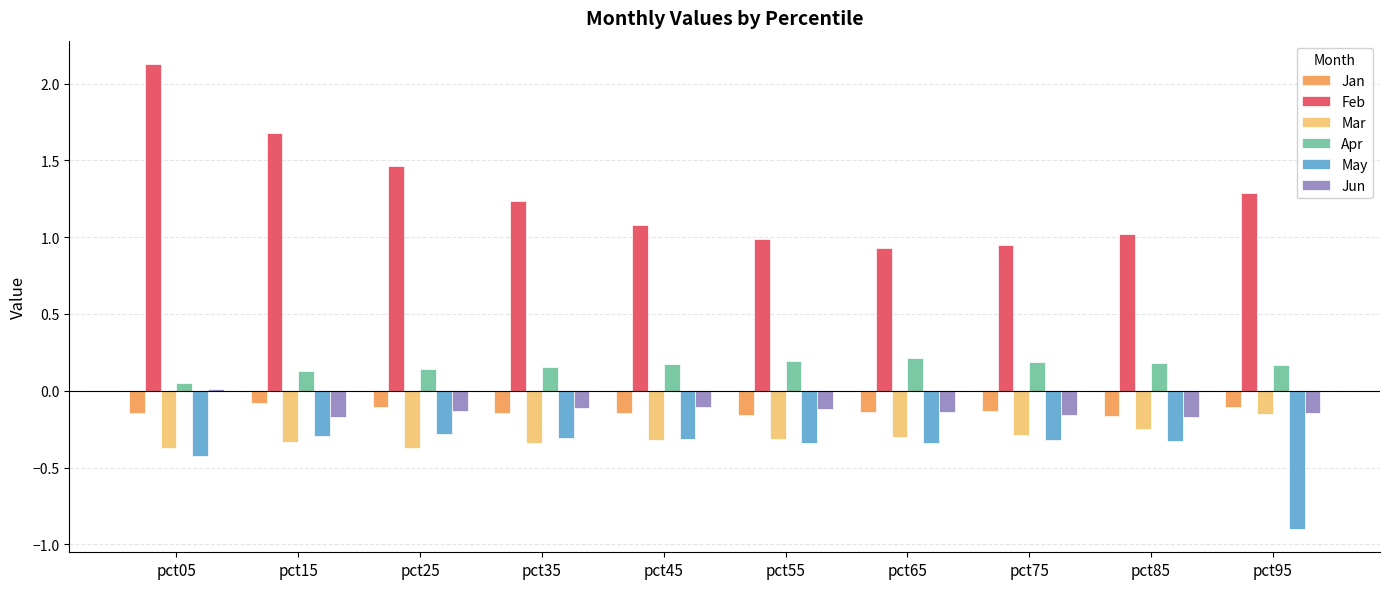

What is the difference between the highest and lowest values at pct35?

1.6